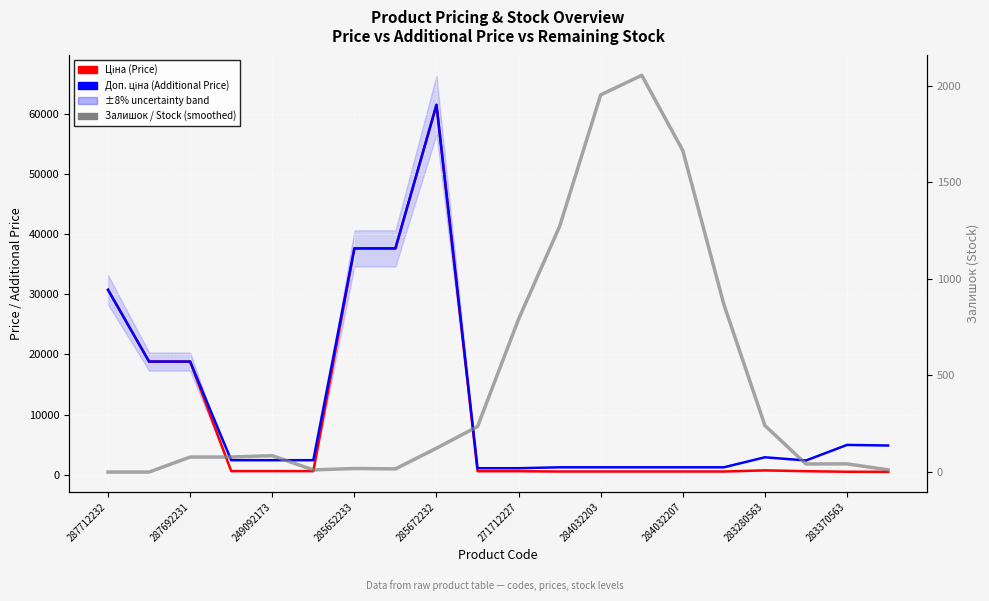

Where does the Ціна (Price) series first go above 603?

287712232